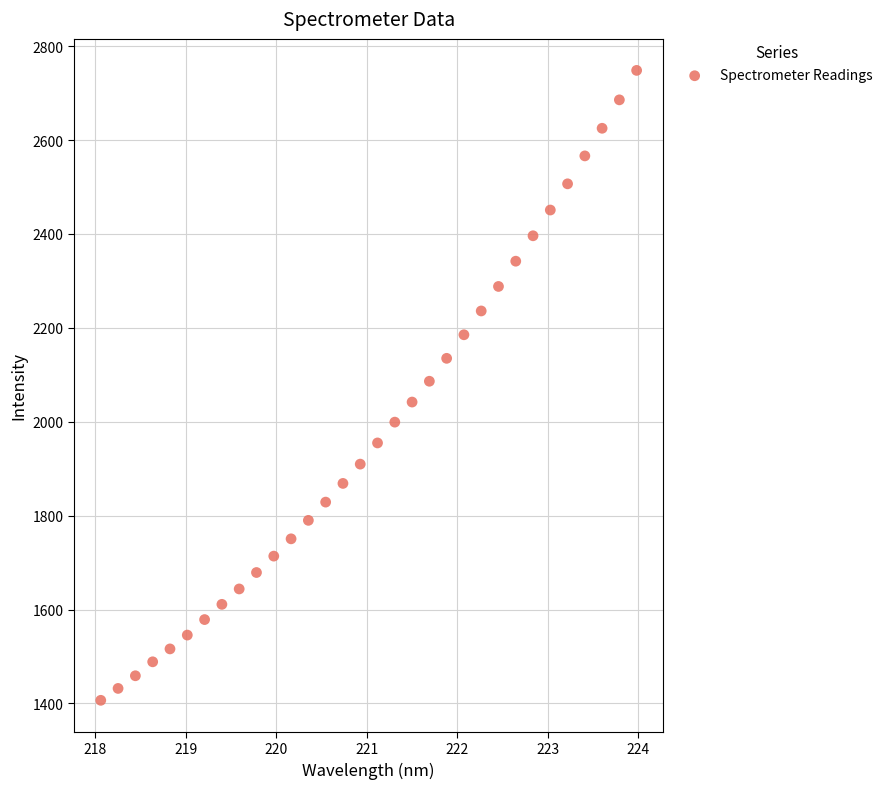

What is the range of Y values (max minus min)?

1341.6